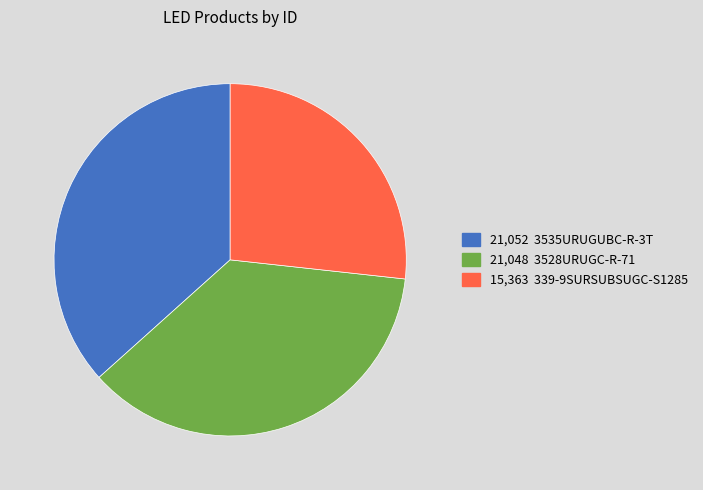

Count the number of slices in the pie.

3